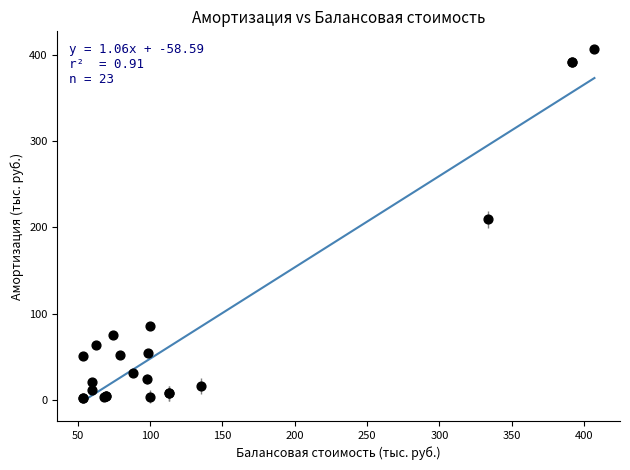

What Y value in the scatter plot is closest to 204?

209.2